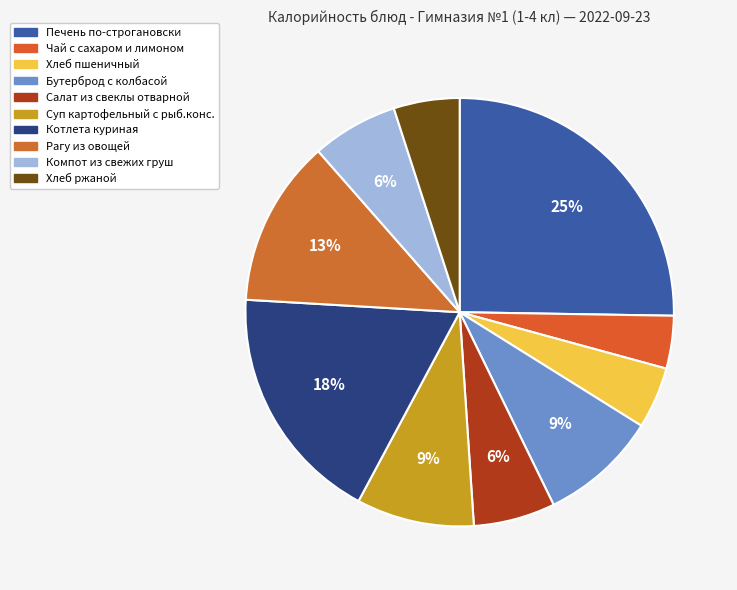

What percentage is the Печень по-строгановски slice, to the nearest percent?

25%